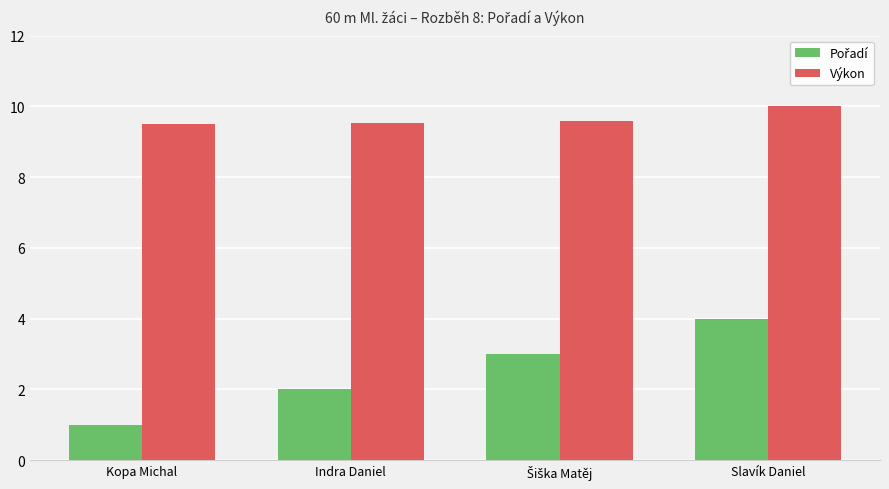

At which category does the chart reach its peak across all series?

Slavík Daniel